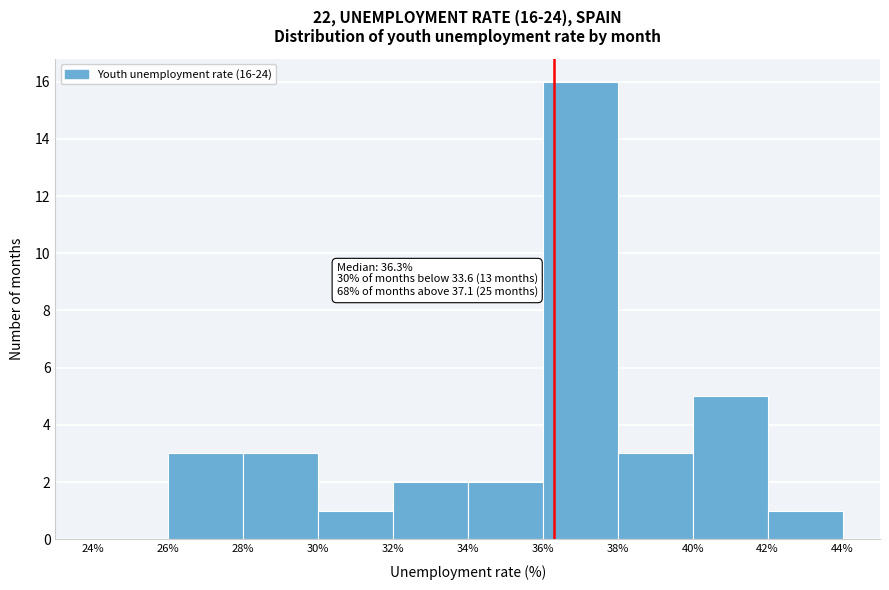

Over which range of the x-axis is the bar tallest?

36% to 38%